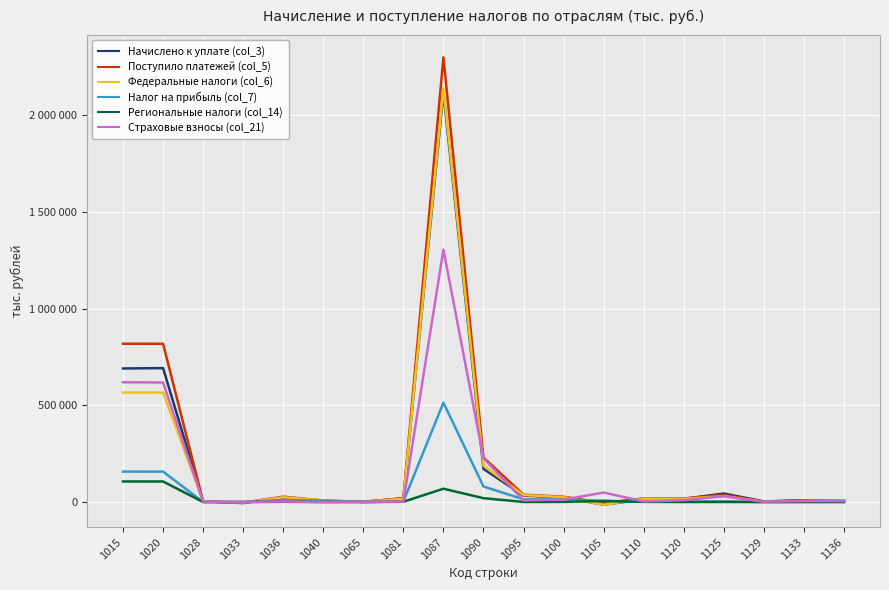

What is the value of the Страховые взносы (col_21) point at the 15th from the left?

9802